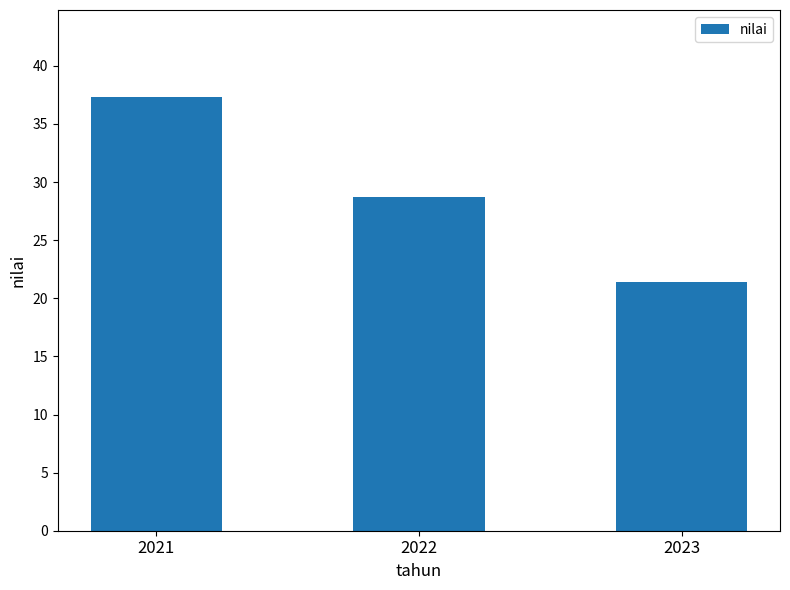

The value at 2021 is 25.2. True or false?

False